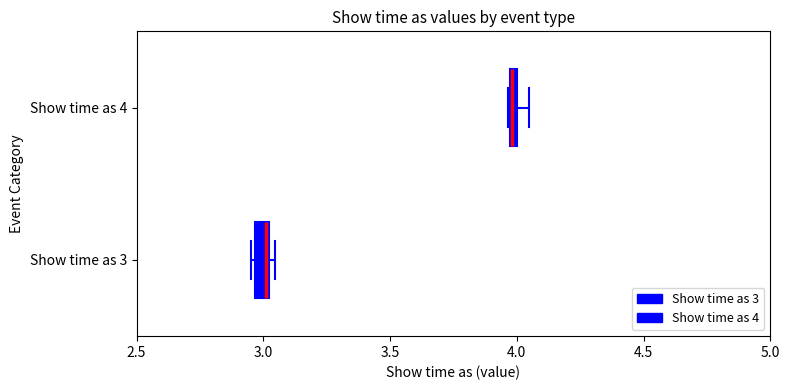

Where is the left edge of the box for Show time as 4 on the x-axis? The values are not printed on the chart, so give them approximately, as read against the axis.

3.95